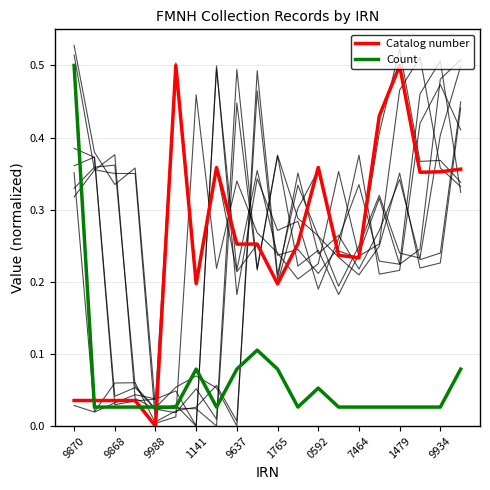

What are all the series names shown in the legend?

Catalog number, Count